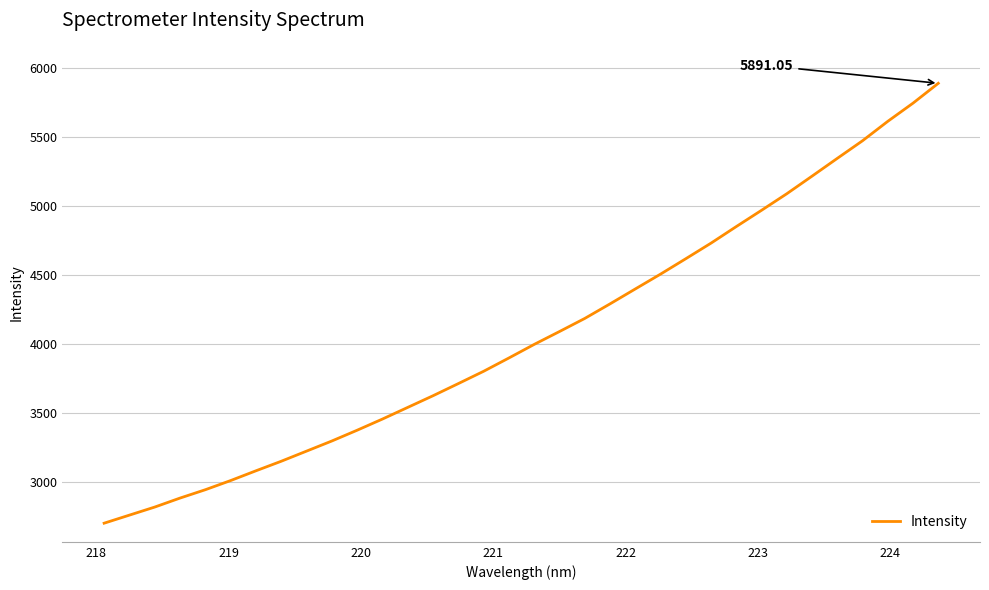

What is the maximum value shown in the chart?

5891.0